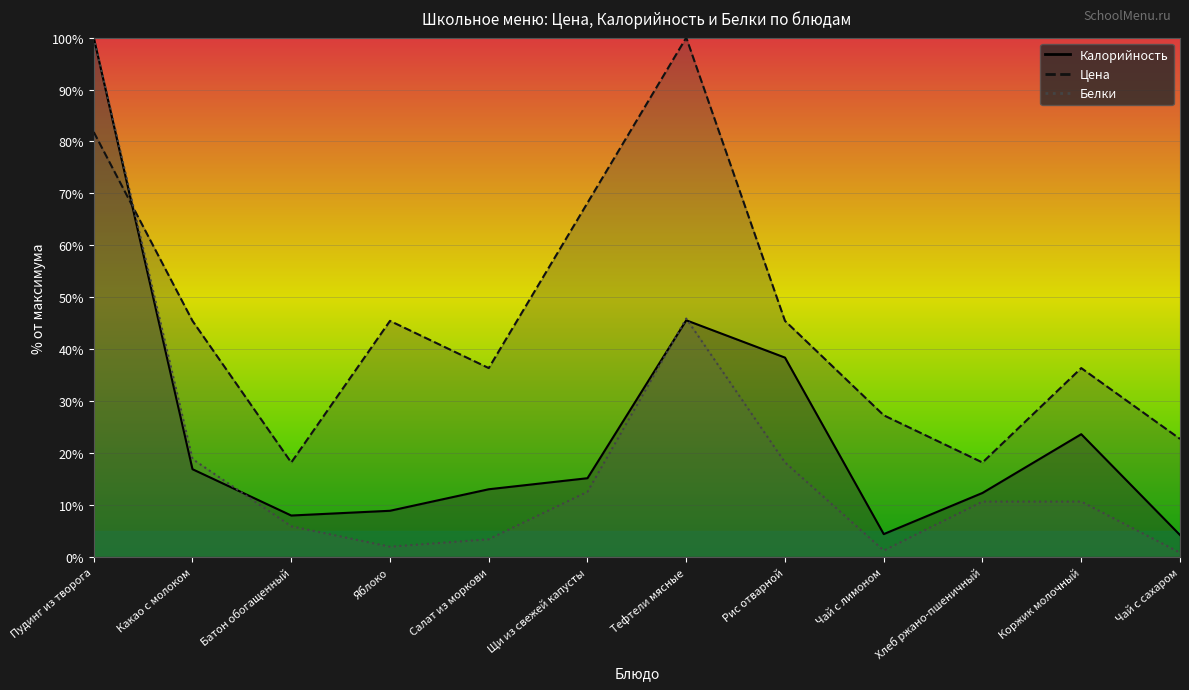

What is the label of the 3rd point from the left?

Батон обогащенный